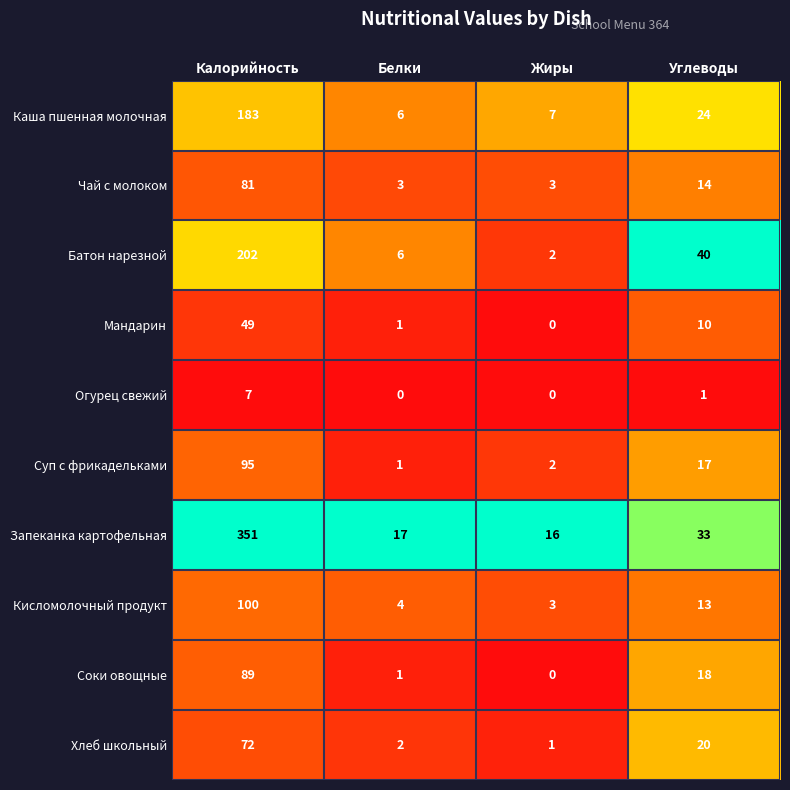

How many data points does each series have?

4